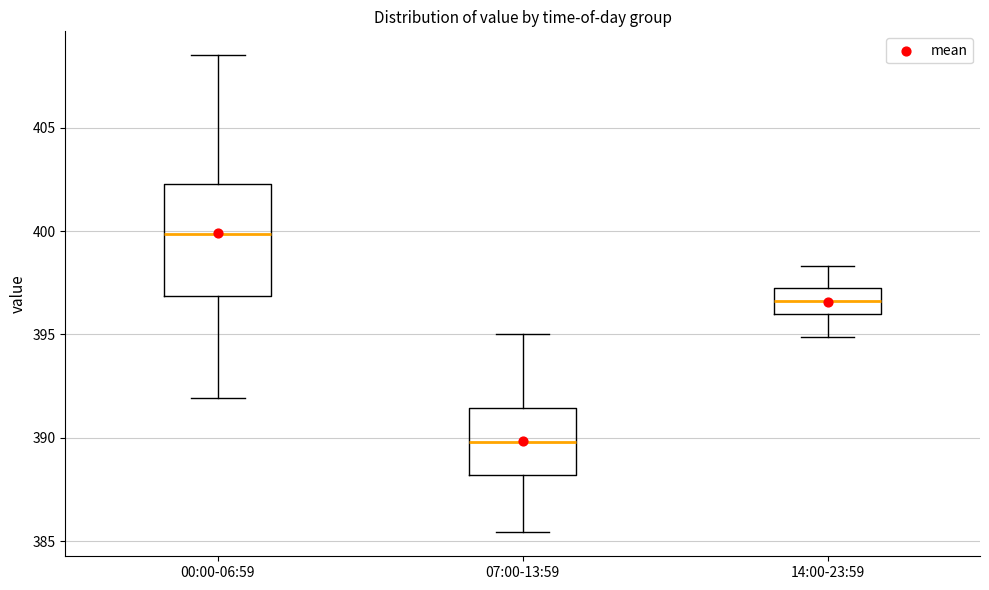

Reading left to right, read every box against the y-axis: the position of its median line, the range the box covers, and the ends of its whiskers. The values are not printed on the chart, so give them approximately, as read against the axis.

00:00-06:59: median 400.0, box 397.0 to 402.5, whiskers 392.0 to 408.5
07:00-13:59: median 390.0, box 388.0 to 391.5, whiskers 385.5 to 395.0
14:00-23:59: median 396.5, box 396.0 to 397.5, whiskers 395.0 to 398.5